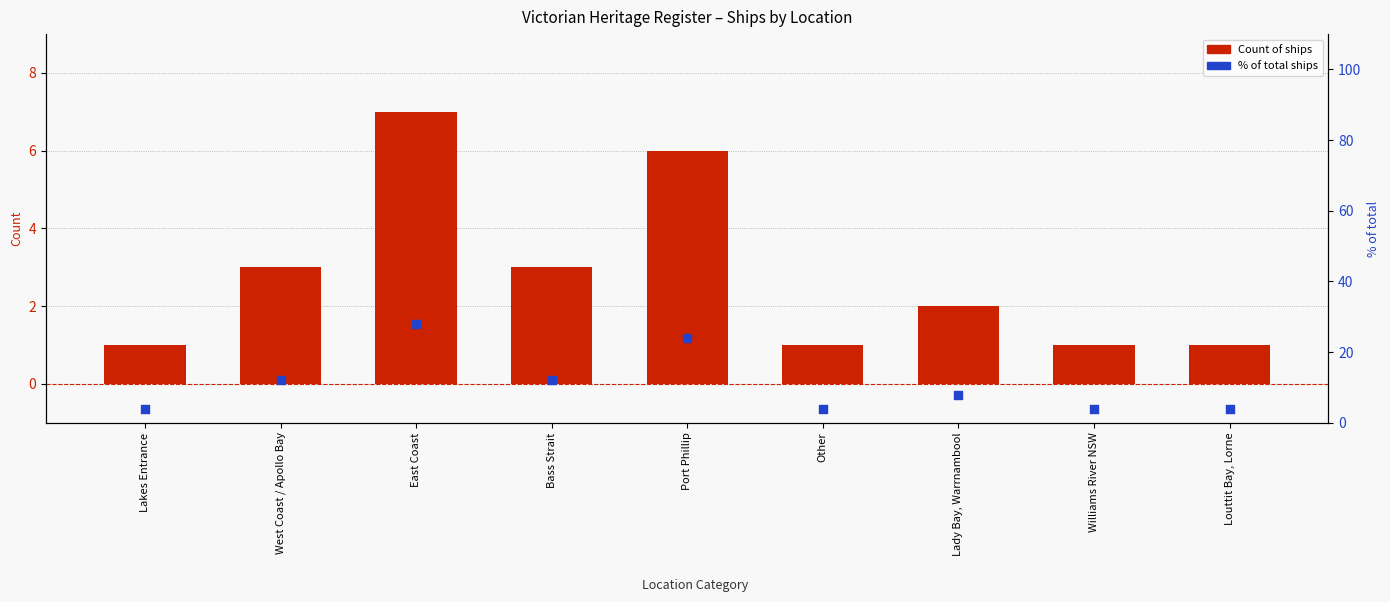

Which series has the largest total across all categories?

% of total